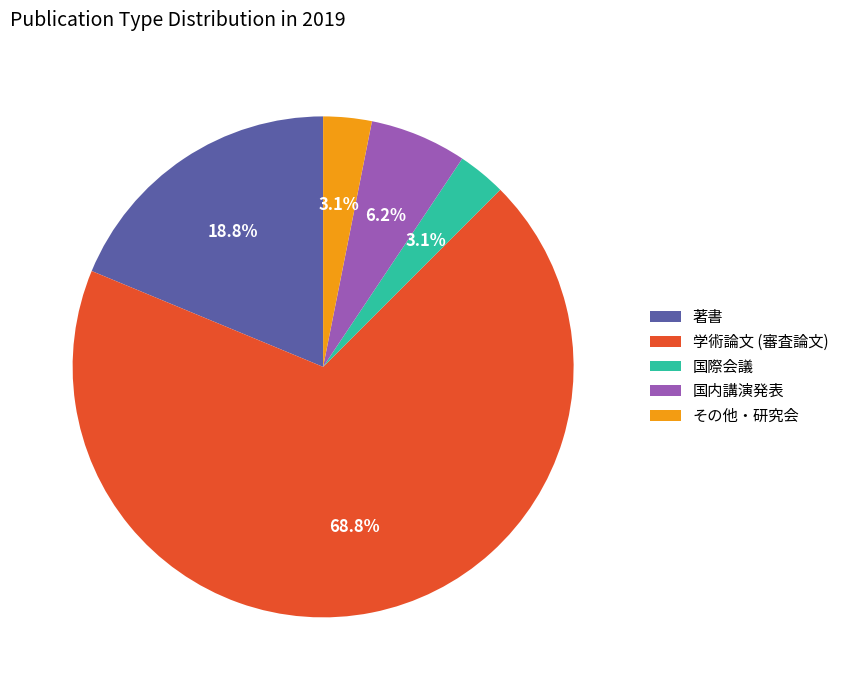

To the nearest percent, what is the average slice percentage?

20%